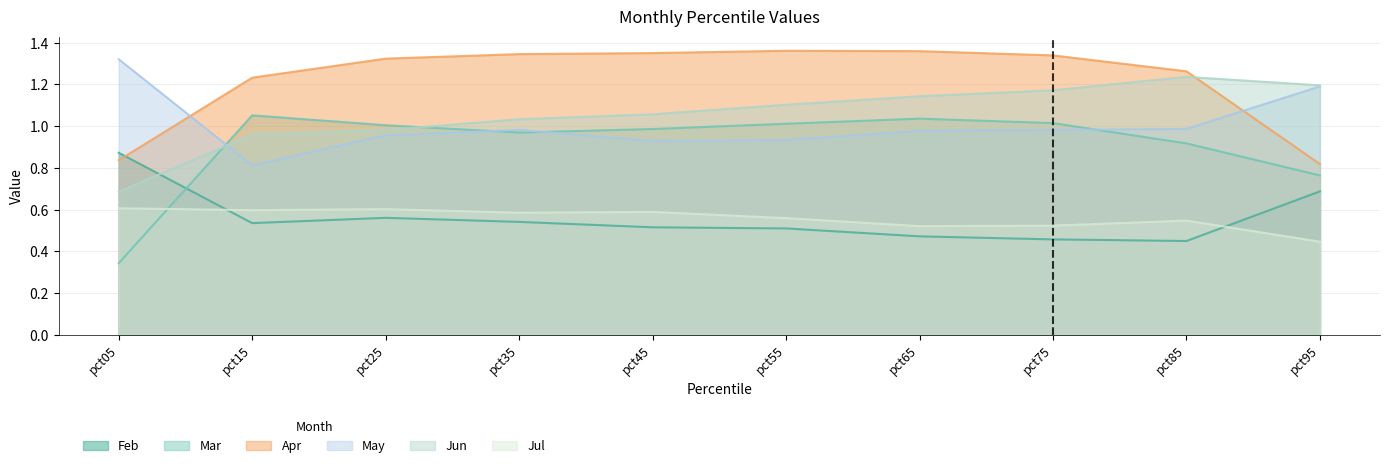

Which category has the highest value in the Jul series?

pct05